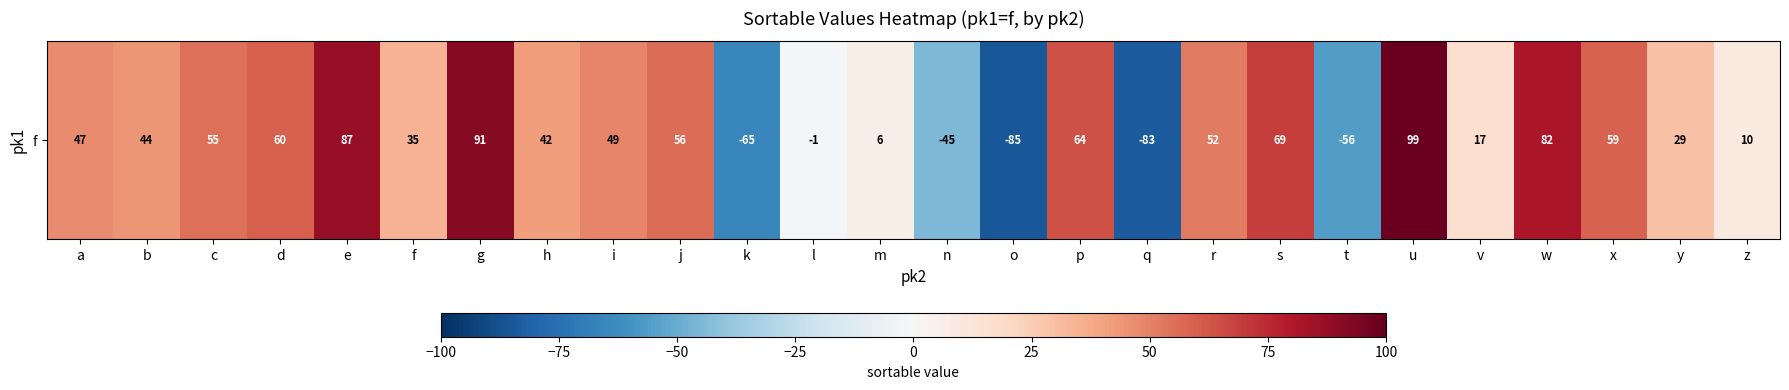

What is the greatest value displayed?

99